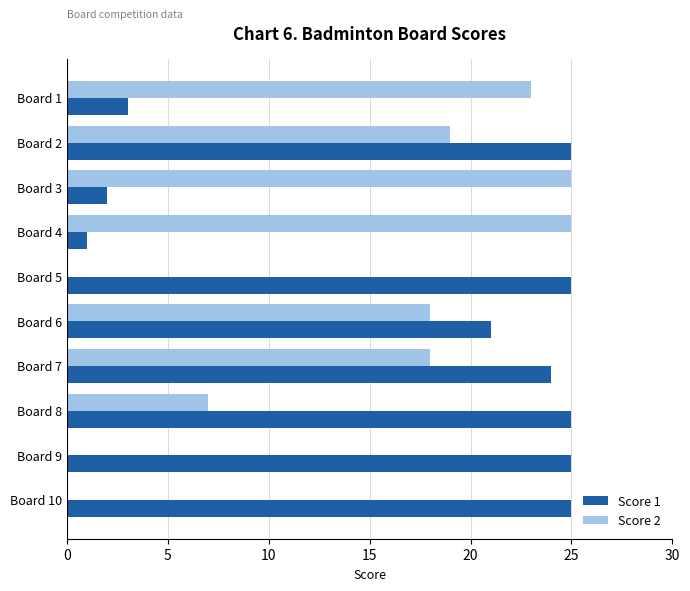

What is the greatest value displayed?

25